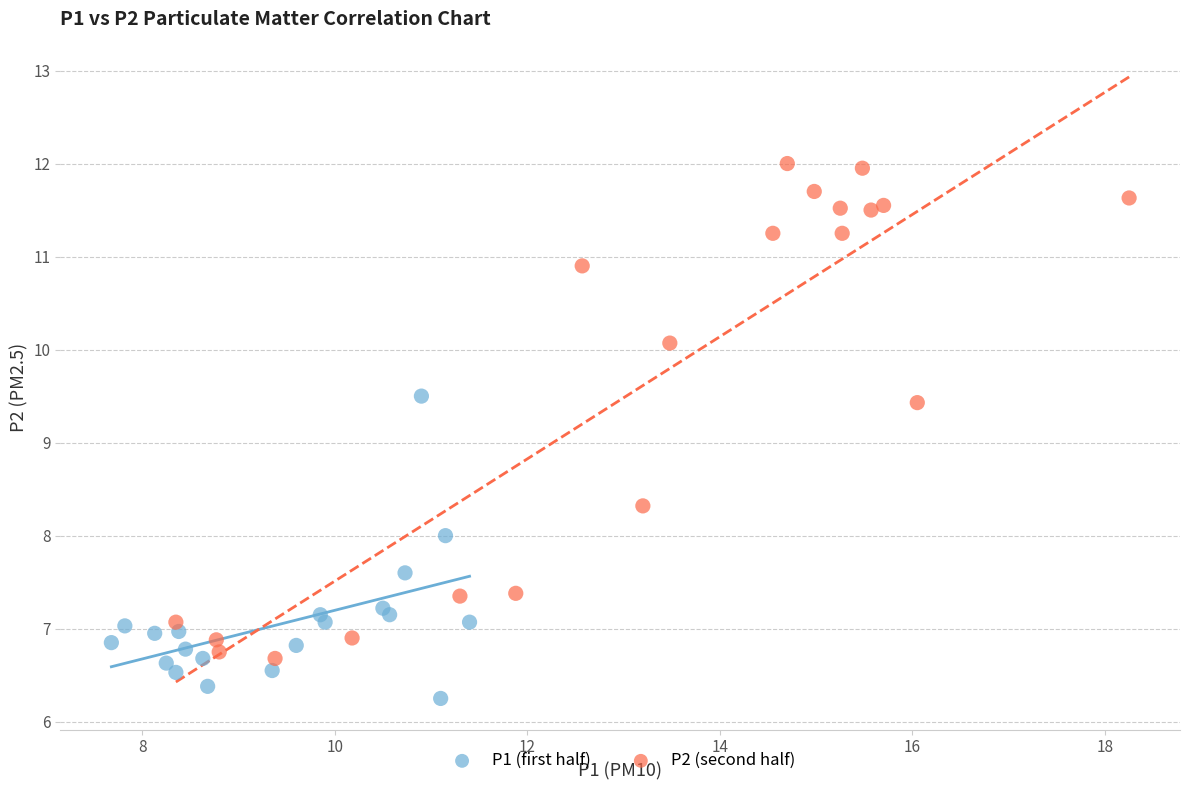

What are all the series names shown in the legend?

P1 (first half), P2 (second half)